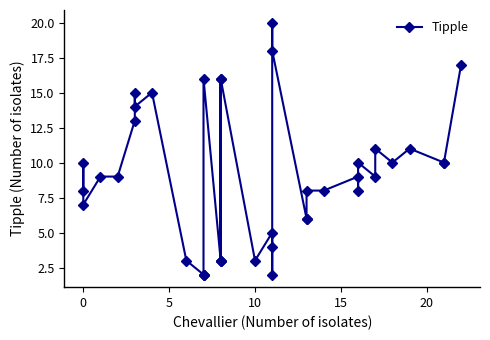

How many data points does each series have?

39